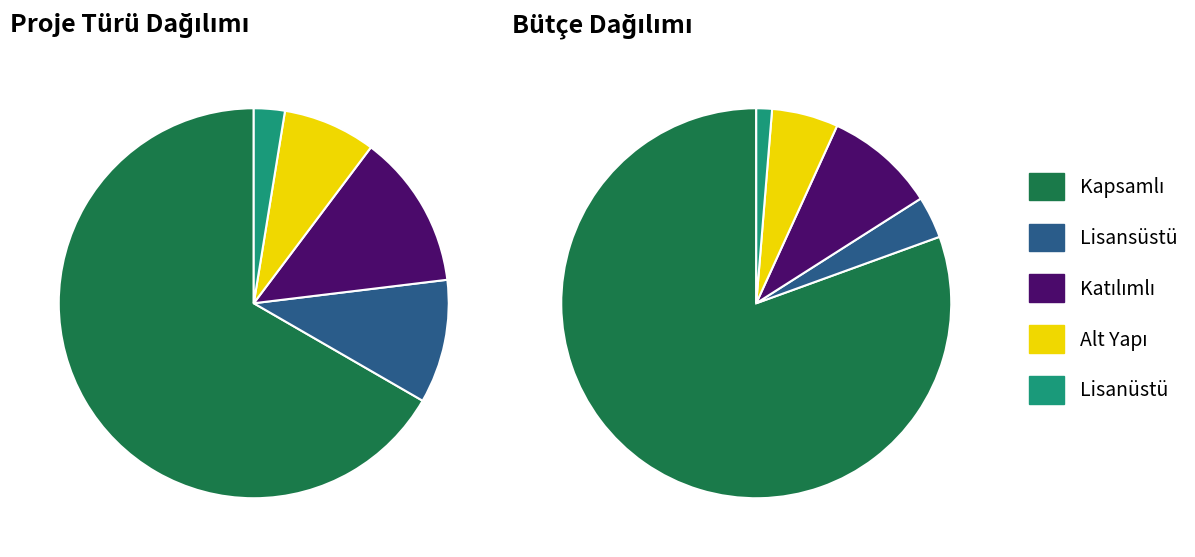

The Katılımlı slice represents 13% of the pie. True or false?

True